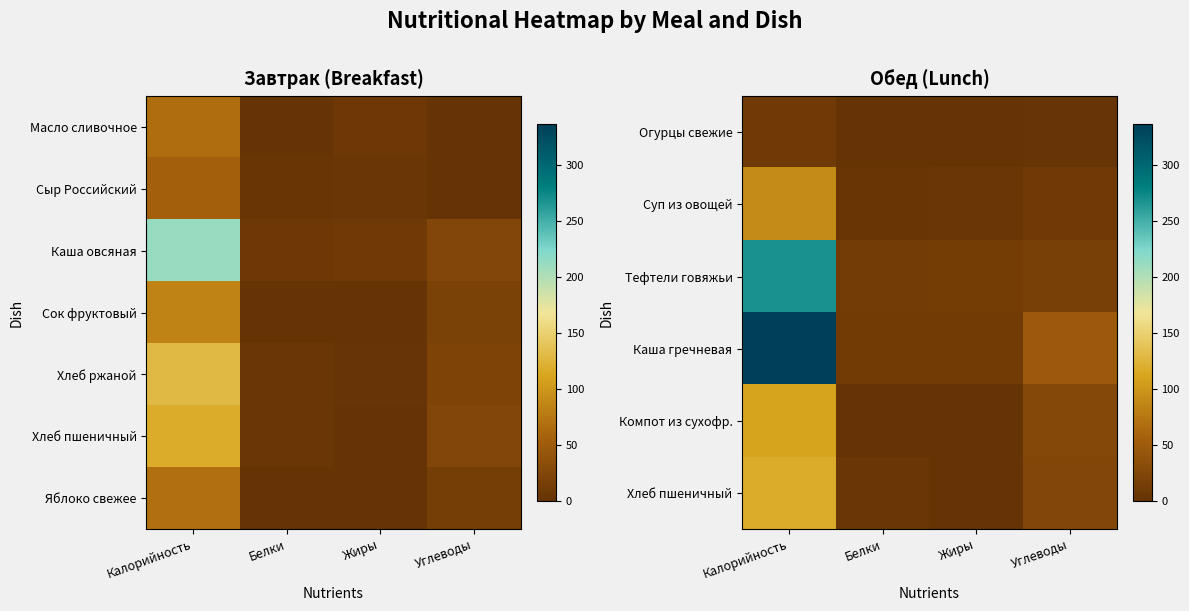

What is the difference between the highest and lowest values at Калорийность?

326.5